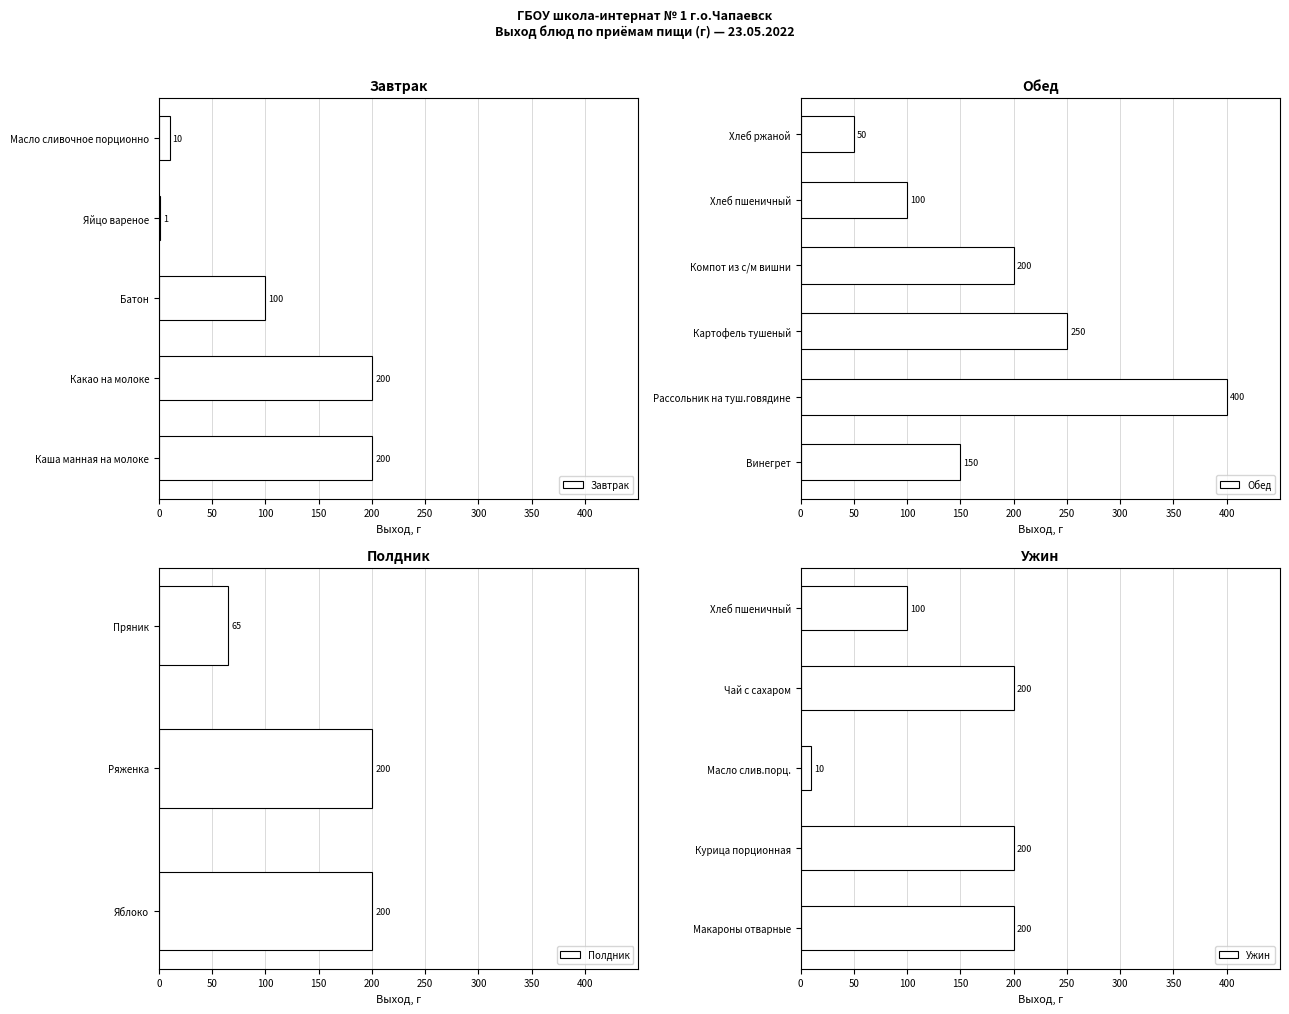

Between Каша манная на молоке and Хлеб ржаной, which is larger?

Каша манная на молоке